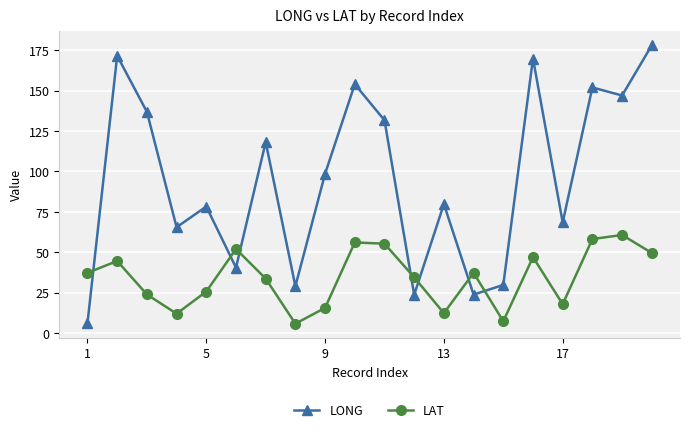

What is the value of the LONG point at the 13th from the left?

79.8